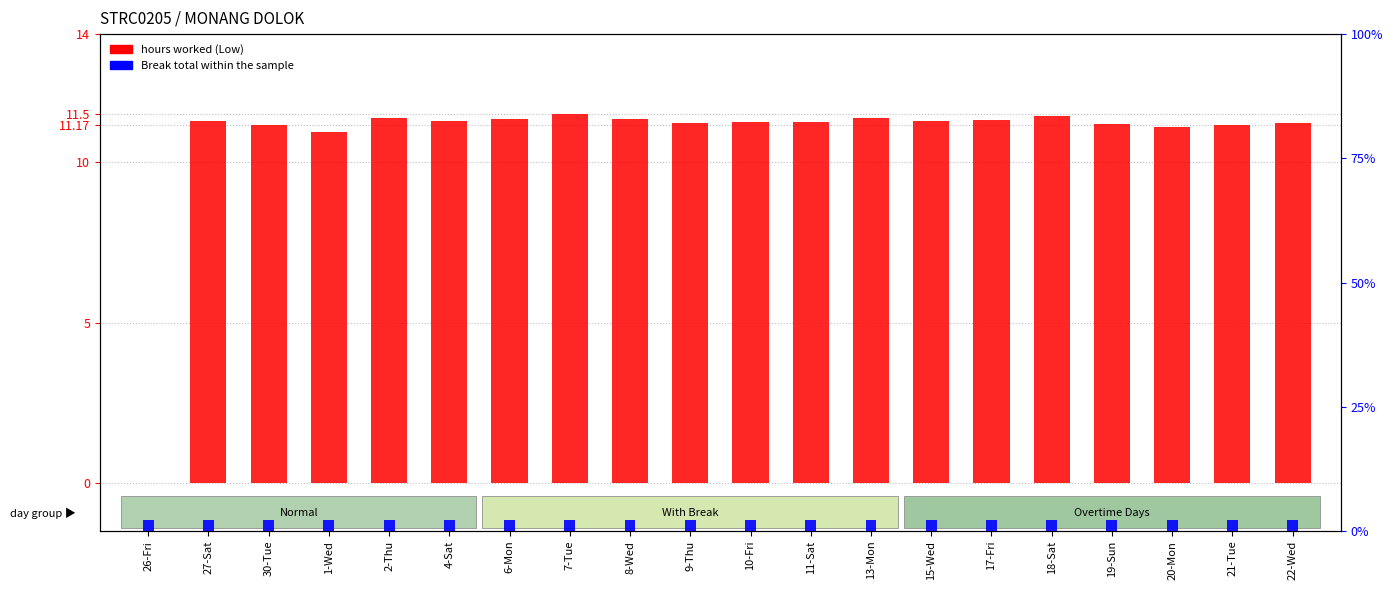

What is the maximum value shown in the chart?

11.5